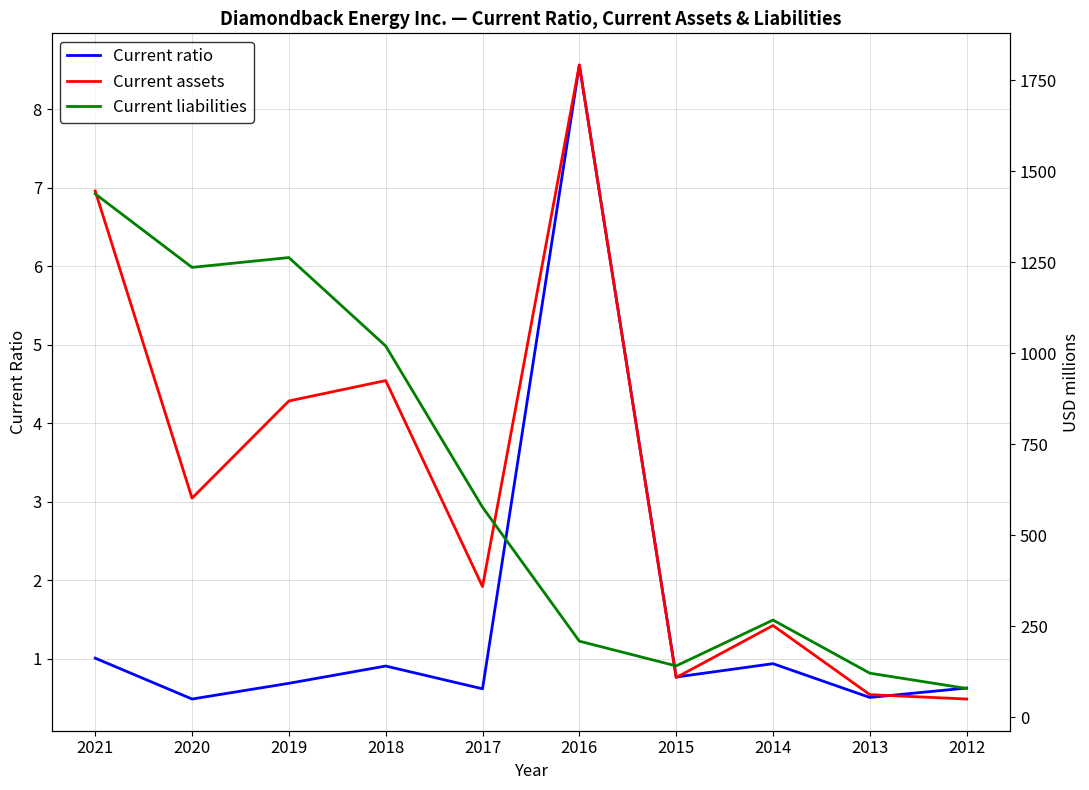

What is the difference between the Current liabilities values at 2015 and 2019?

1122.0